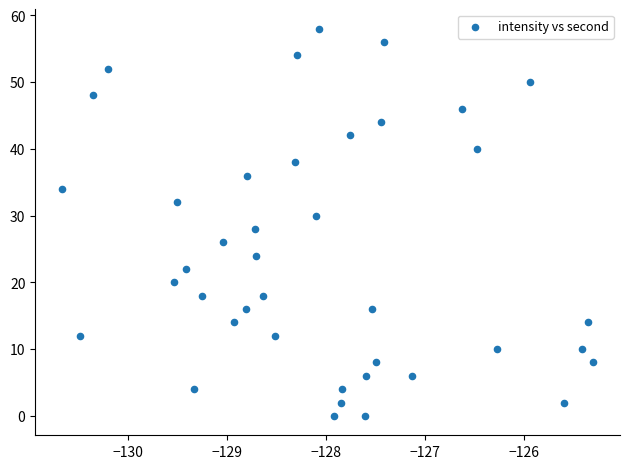

What is the range of Y values (max minus min)?

58